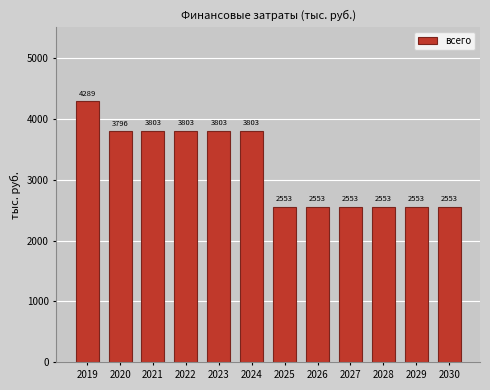

Which category has the lowest value across all series?

2025